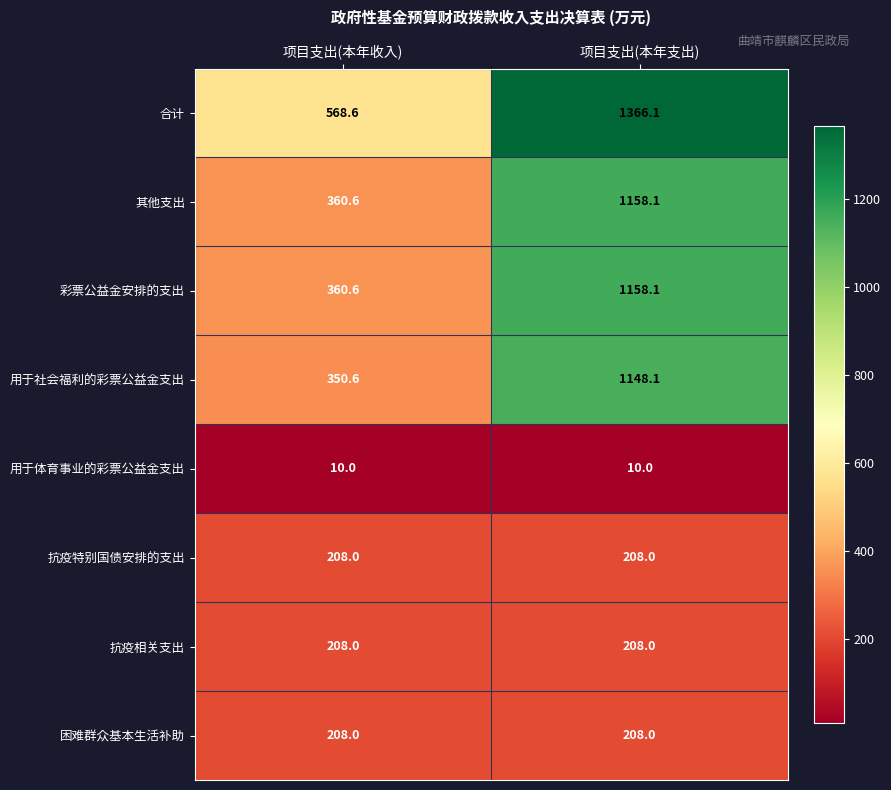

Is it true that 抗疫特别国债安排的支出 equals 125.2 at 项目支出(本年支出)?

False